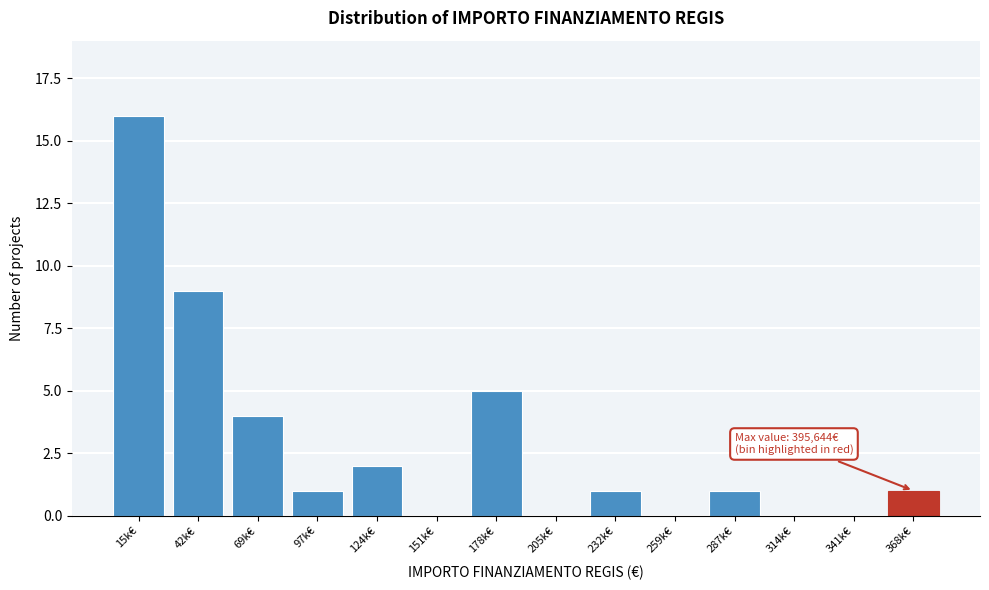

Reading left to right, transcribe all the data shown in this chart.

15k€=16	42k€=9	69k€=4	97k€=1	124k€=2	151k€=0	178k€=5	205k€=0	232k€=1	259k€=0	287k€=1	314k€=0	341k€=0	368k€=1